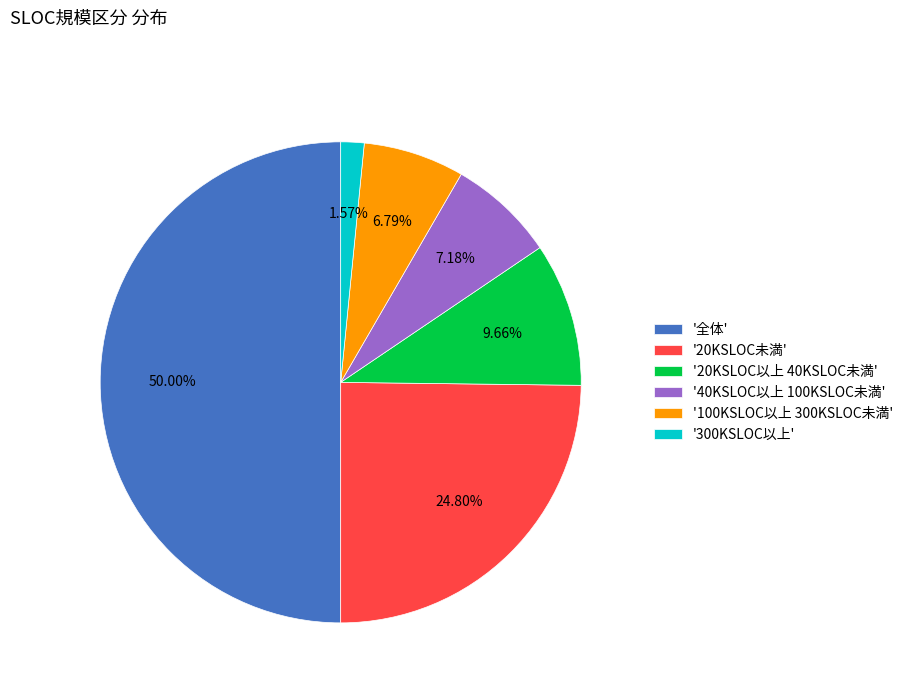

Does '20KSLOC以上 40KSLOC未満' account for over 50% of the chart?

No